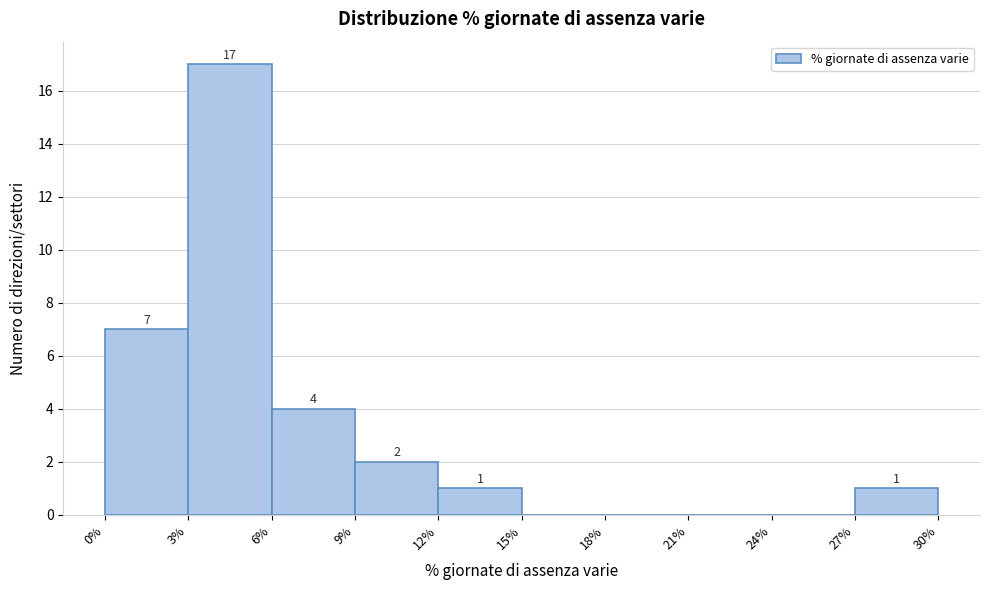

Which range on the x-axis has the tallest bar?

3% to 6%